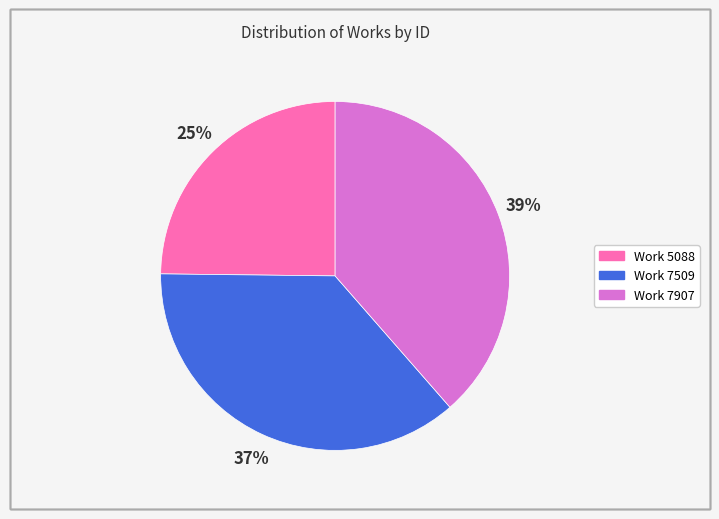

Combined, do Work 7907 and Work 7509 account for over 50%?

Yes